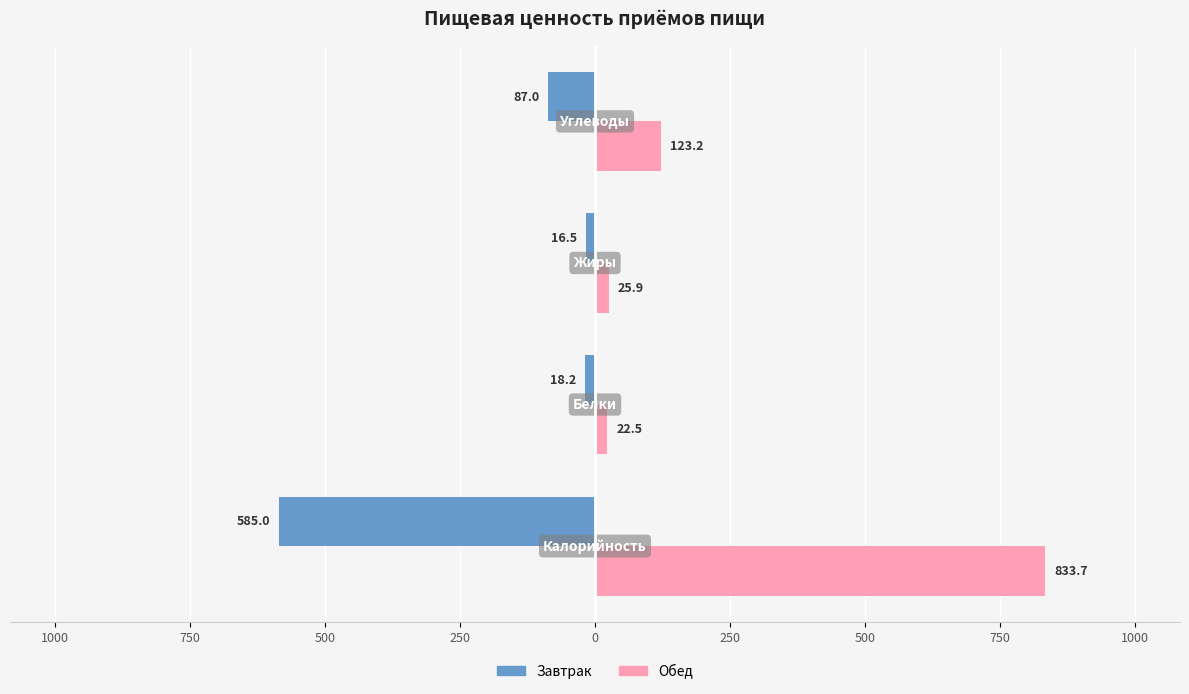

What are all the series names shown in the legend?

Завтрак, Обед